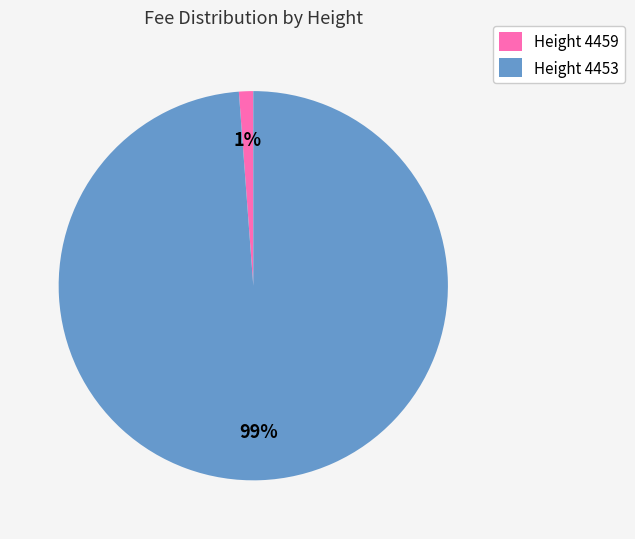

Which has a higher value, Height 4459 or Height 4453?

Height 4453